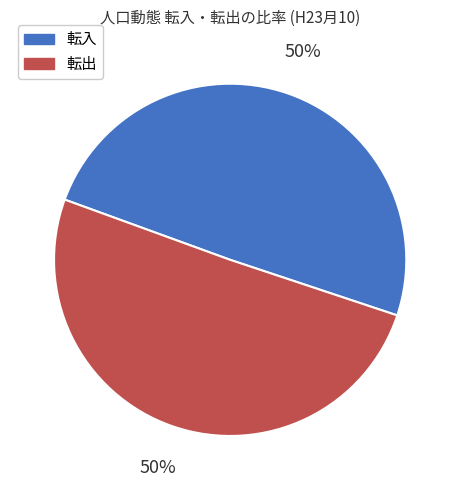

How many segments does this pie chart have?

2